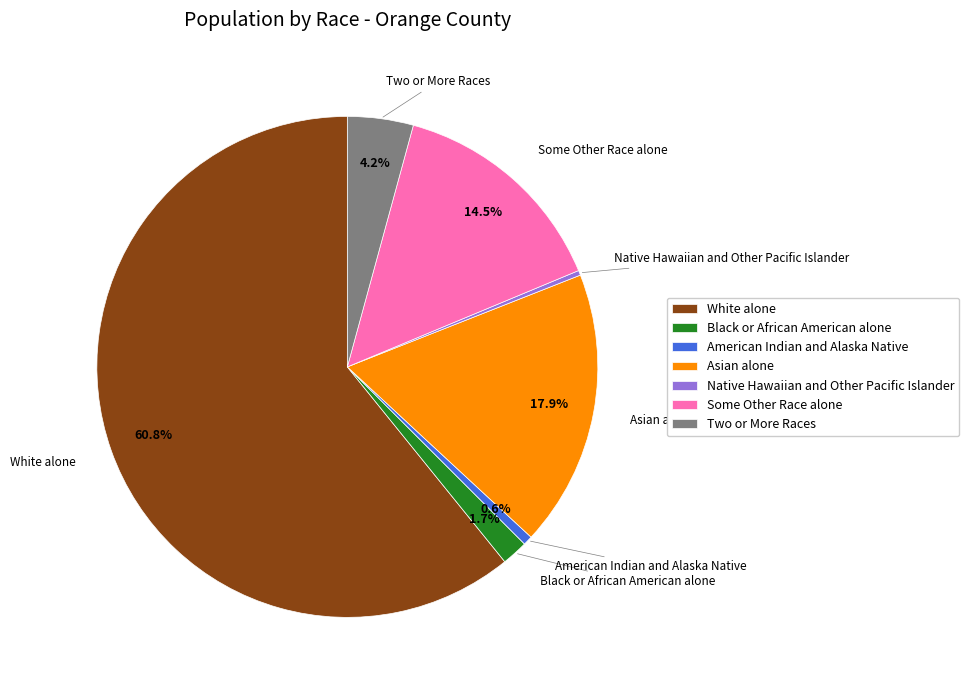

How much of the chart is everything except Asian alone?

82.1%